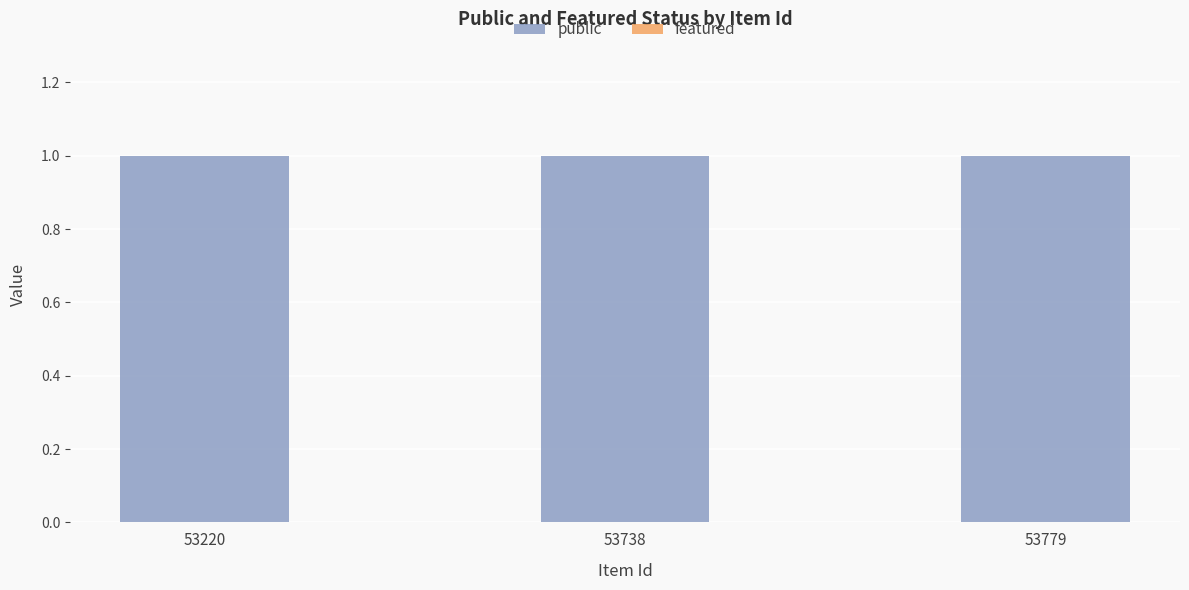

Read the public value at 53779.

1